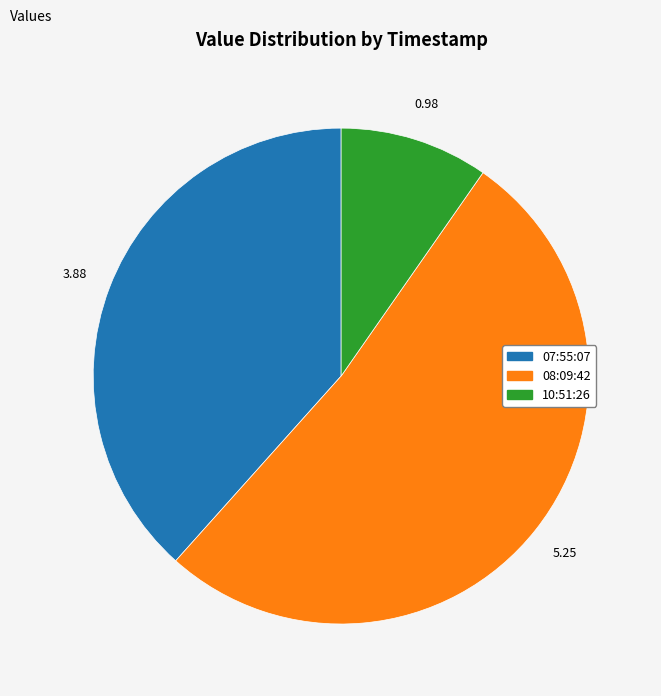

Does 10:51:26 account for over 50% of the chart?

No